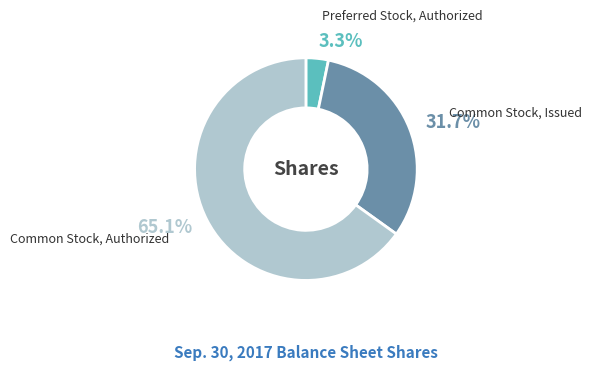

Is there any slice that represents more than half of the pie?

Yes